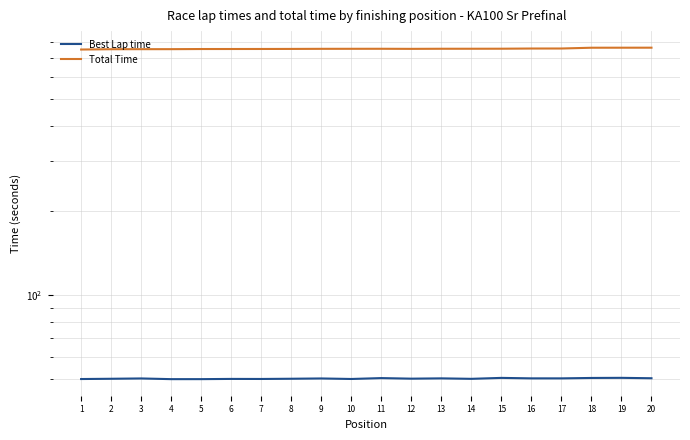

True or false: Total Time and Best Lap time cross at least once.

False